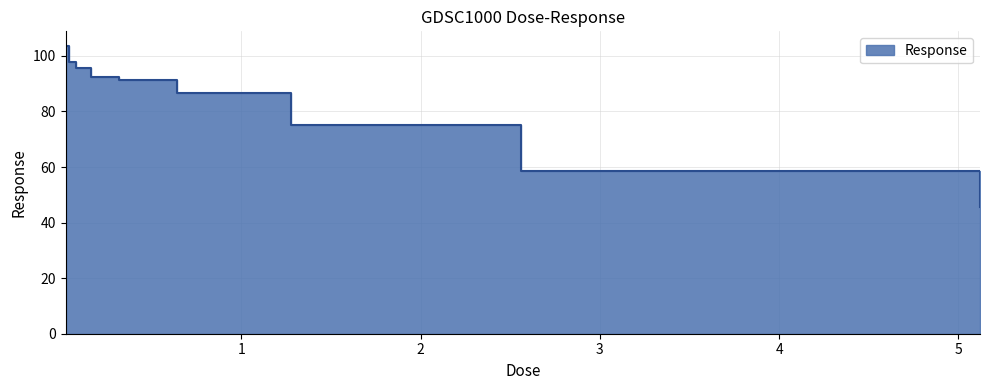

What is the sum of all values?

747.0